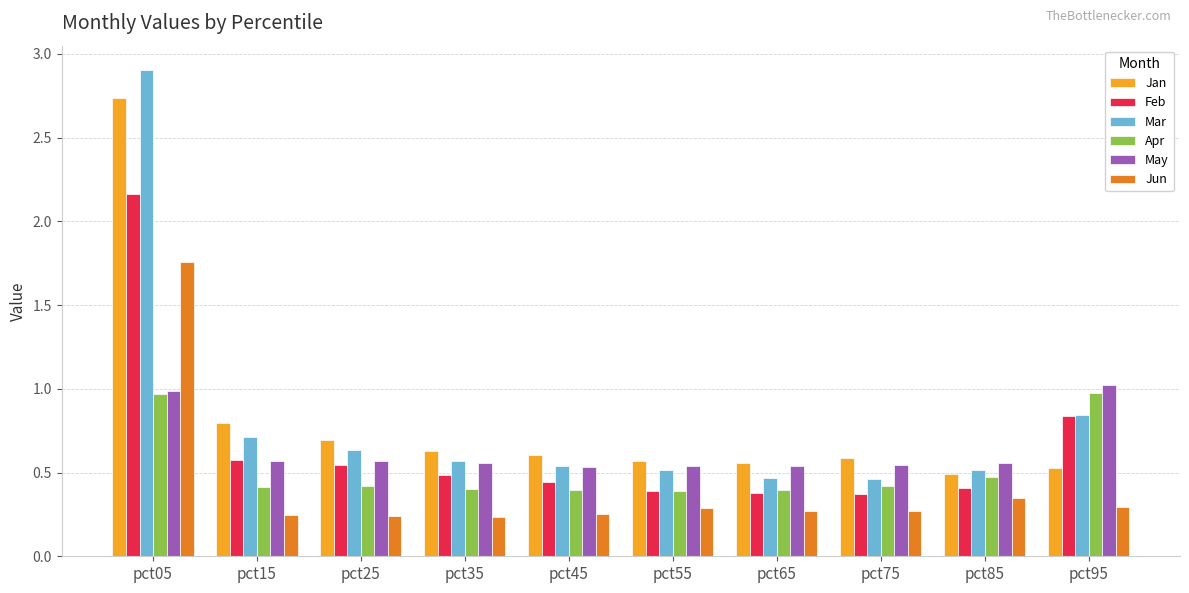

What is the spread (max minus min) of values at pct05?

1.9